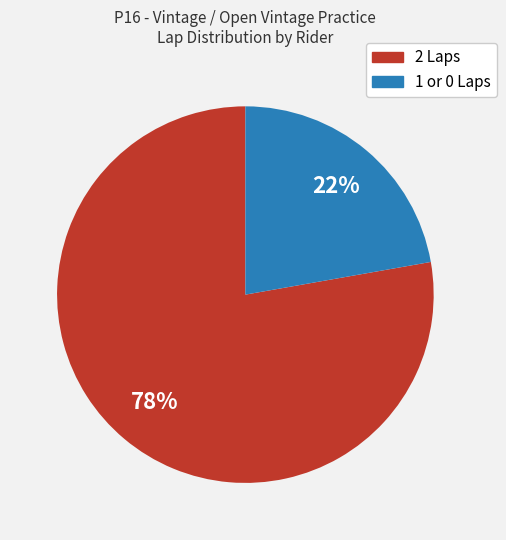

To the nearest percent, what is the difference between the largest and smallest slice percentages?

56%